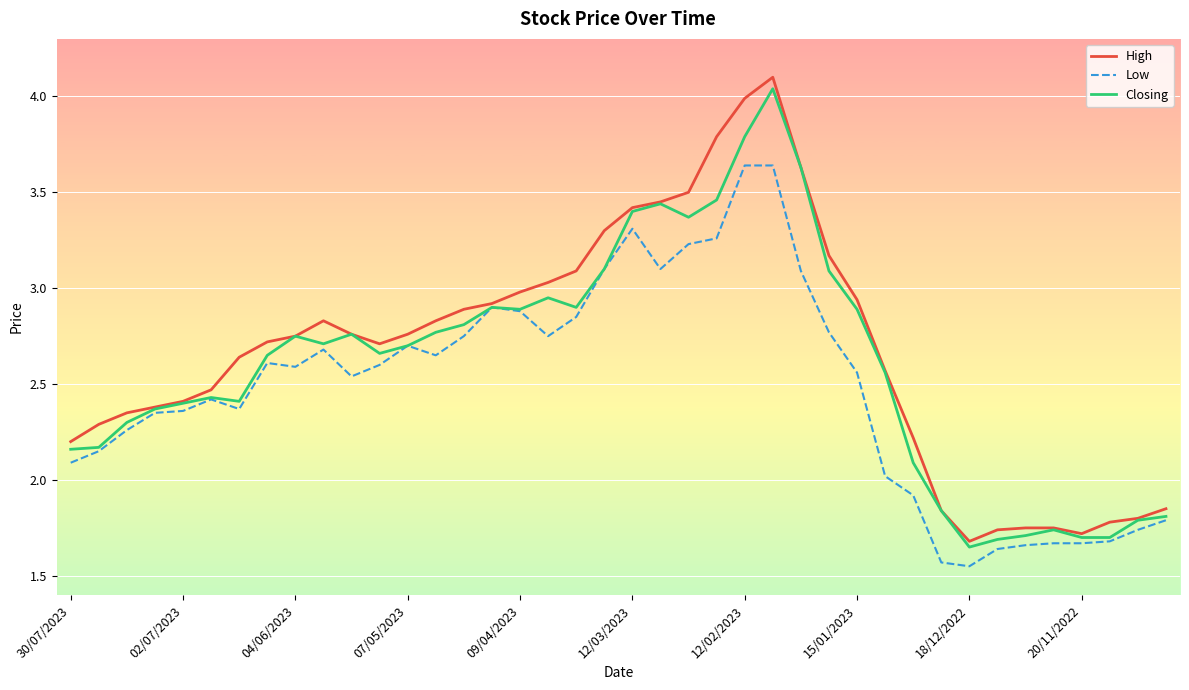

Which series has the largest total across all categories?

High